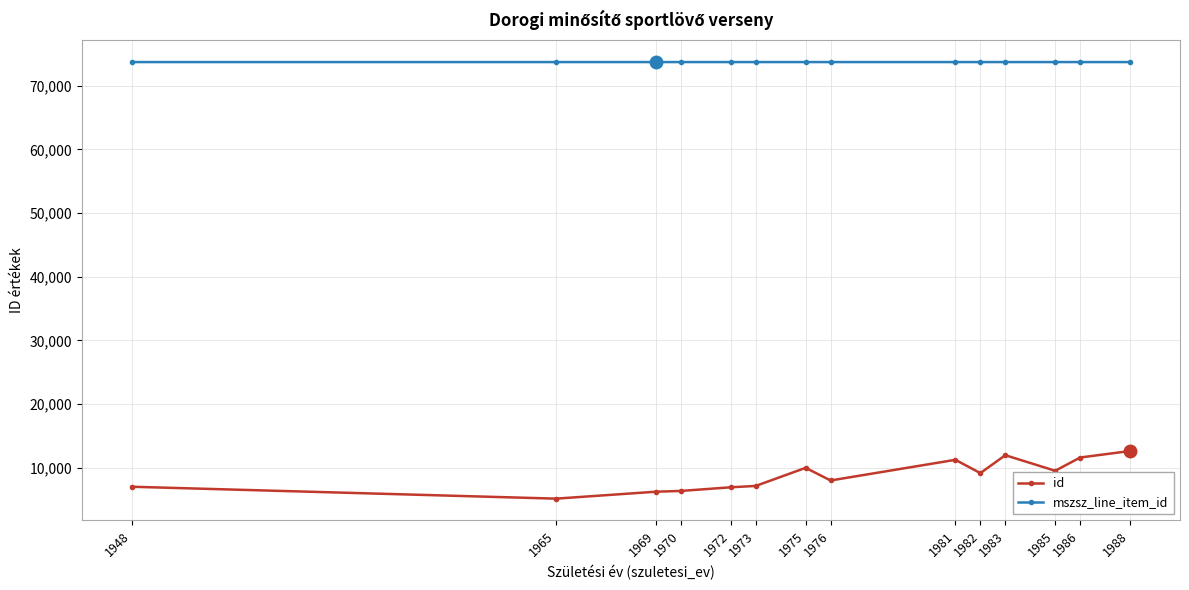

List the series in order of their peak value, lowest first.

id, mszsz_line_item_id